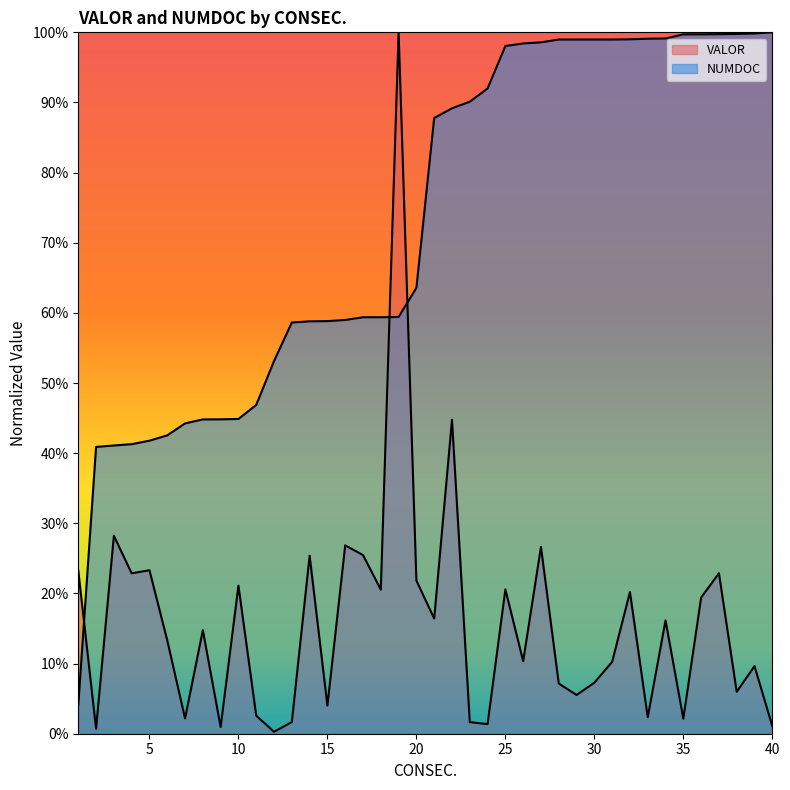

How many data points does each series have?

40